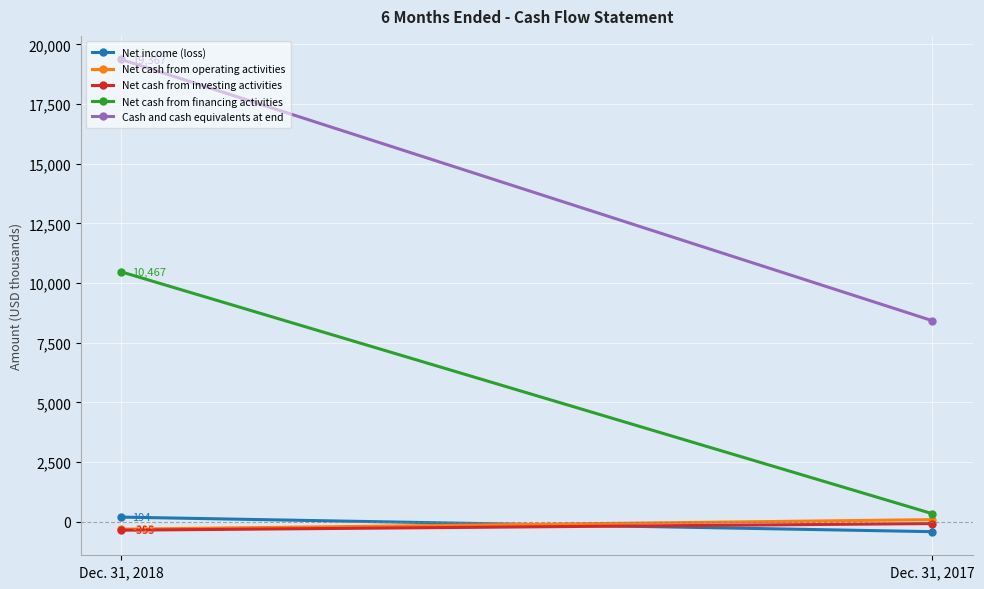

Rank the series by their maximum value, from lowest to highest.

Net cash from investing activities, Net cash from operating activities, Net income (loss), Net cash from financing activities, Cash and cash equivalents at end